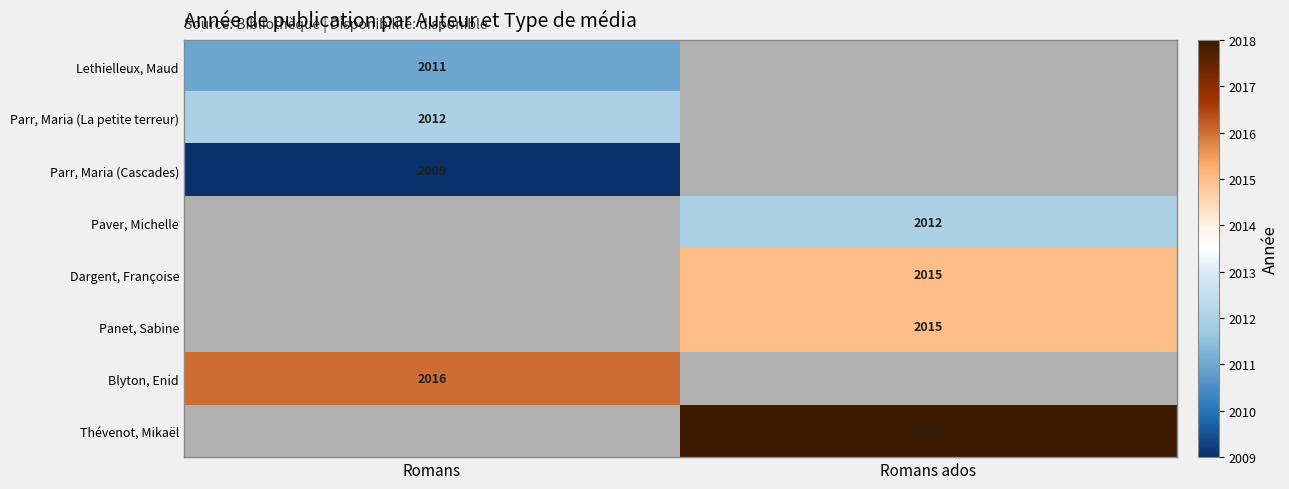

The value of Dargent, Françoise at Romans ados is 2015. True or false?

True